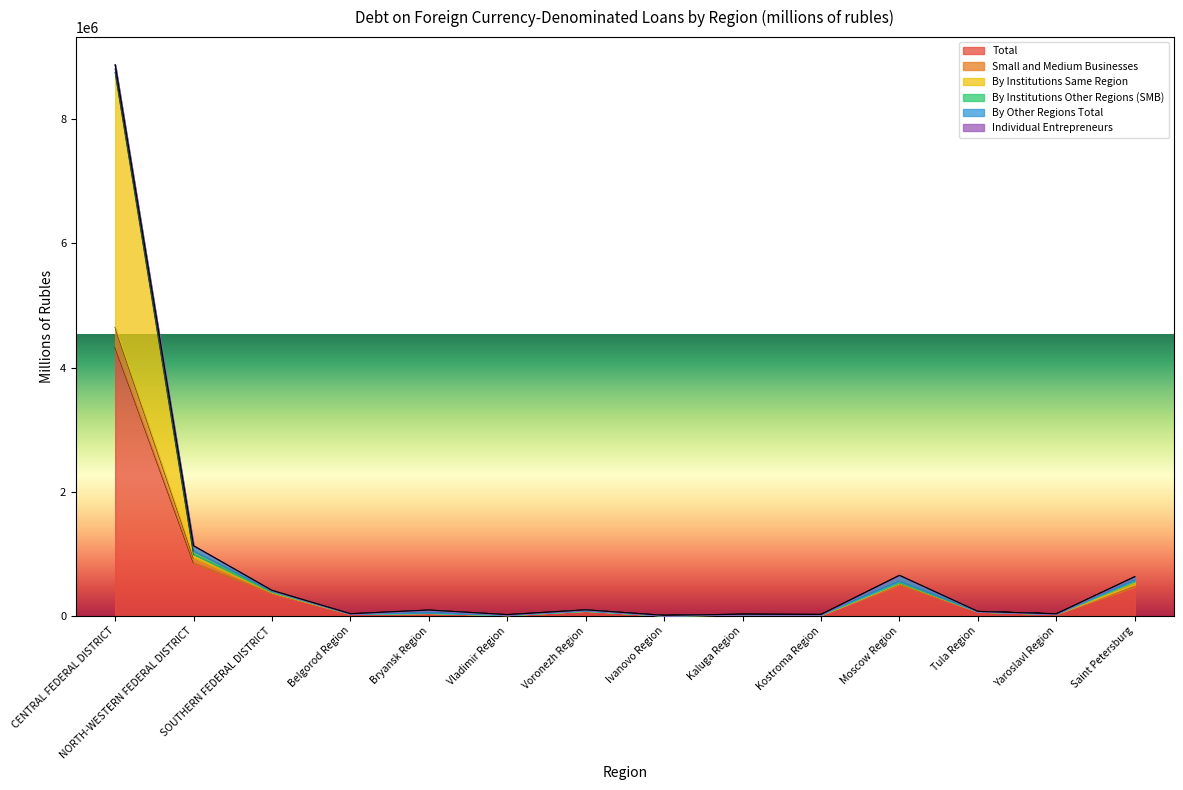

True or false: Total has more than 2 interior local peaks.

True